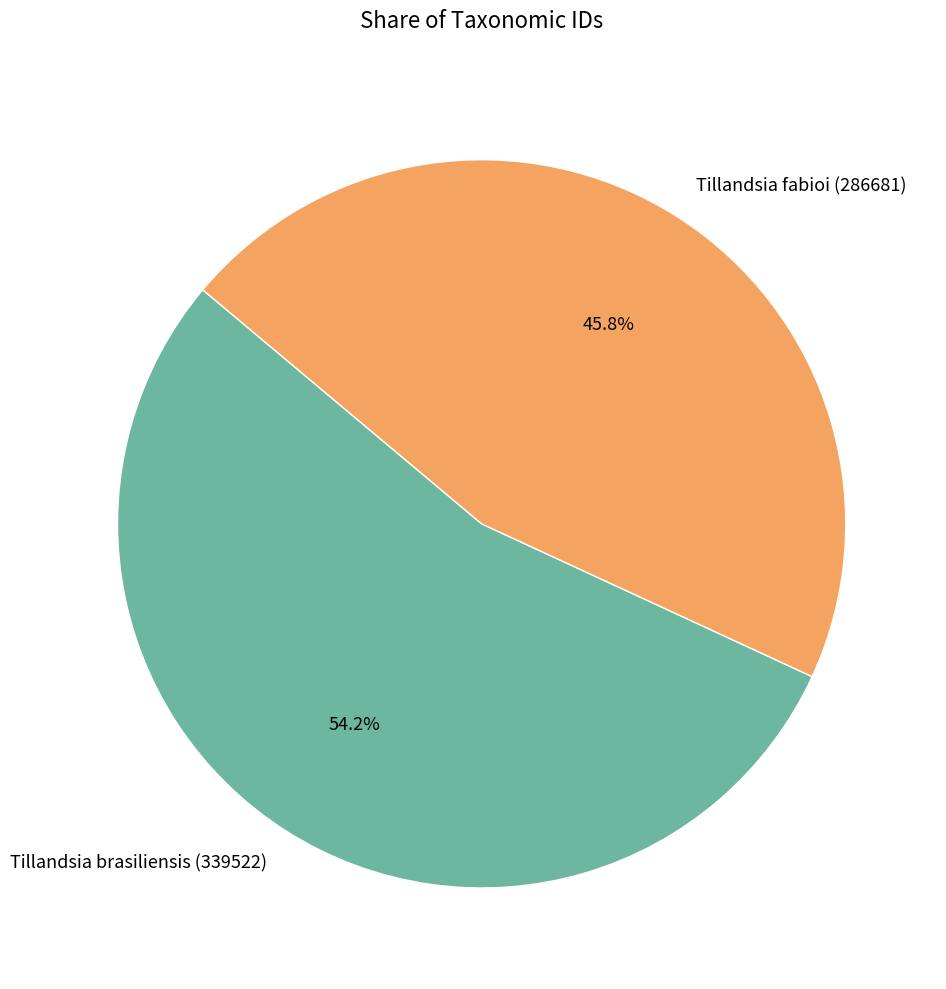

Do Tillandsia fabioi (286681) and Tillandsia brasiliensis (339522) together represent more than half of the pie?

Yes